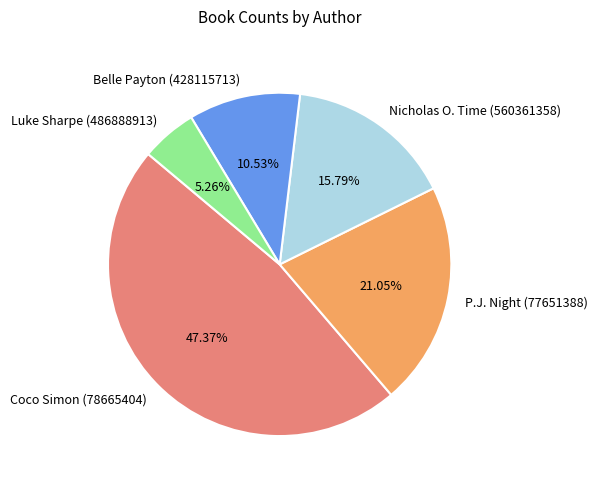

Does P.J. Night (77651388) represent more than half of the total?

No